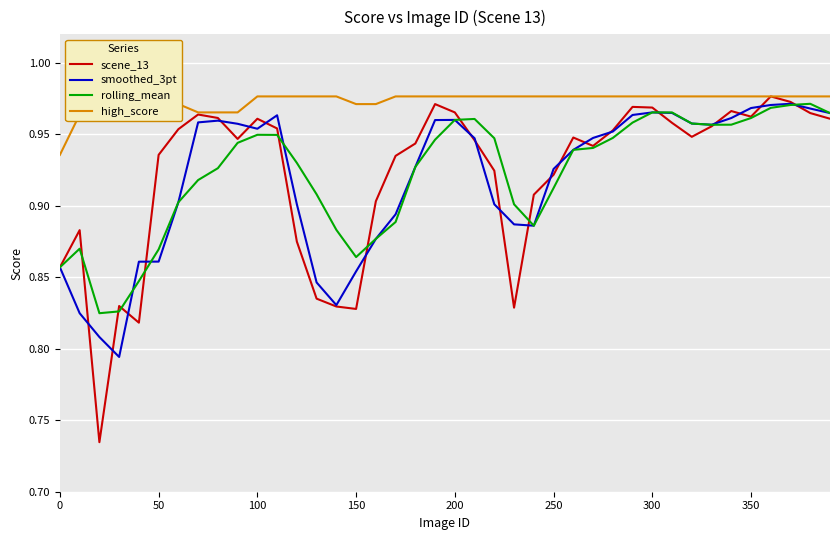

Which series has the largest range (max minus min)?

scene_13